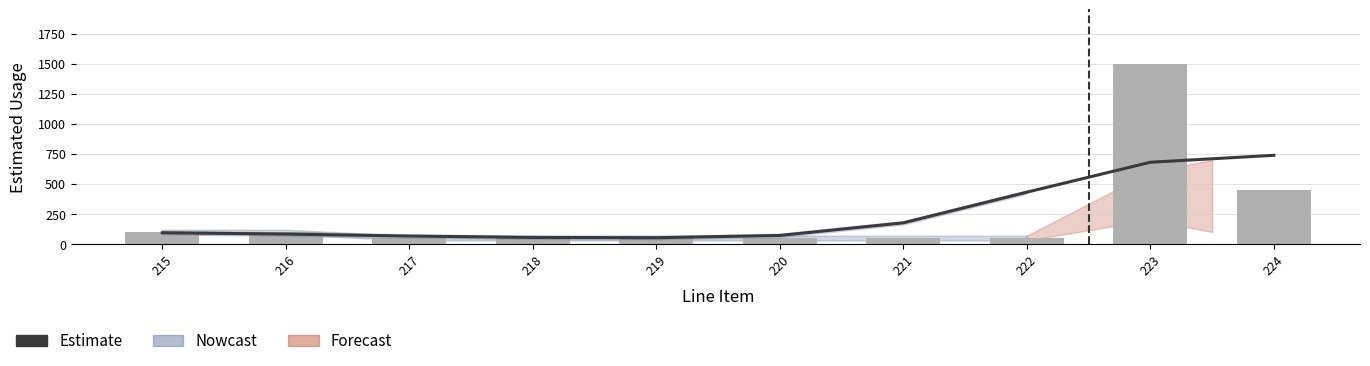

At which category does the chart reach its minimum across all series?

219